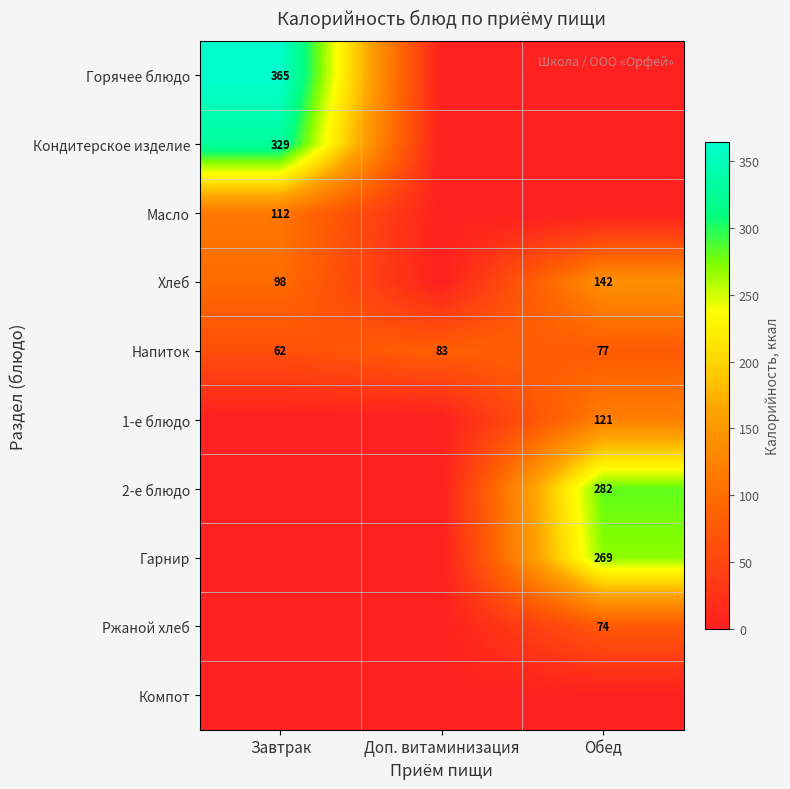

The value of Масло at Завтрак is 32. True or false?

False